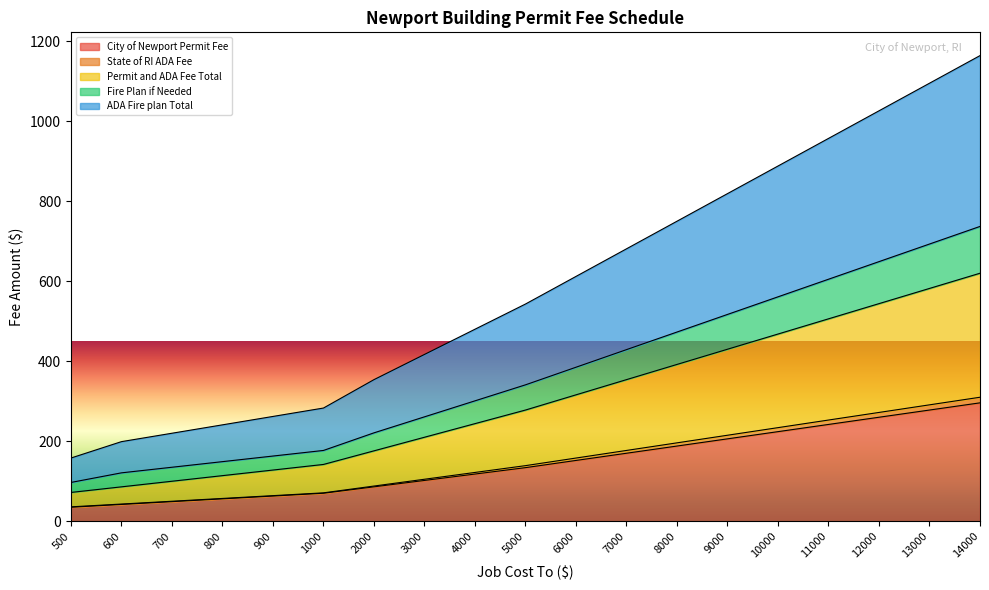

Rank the categories by ADA Fire plan Total value from lowest to highest.

500, 600, 700, 800, 900, 1000, 2000, 3000, 4000, 5000, 6000, 7000, 8000, 9000, 10000, 11000, 12000, 13000, 14000